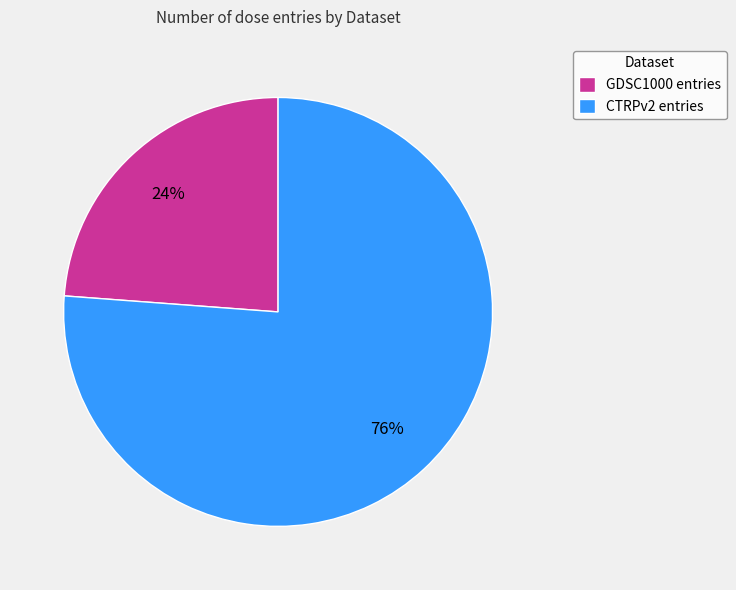

The GDSC1000 entries slice represents 24% of the pie. True or false?

True